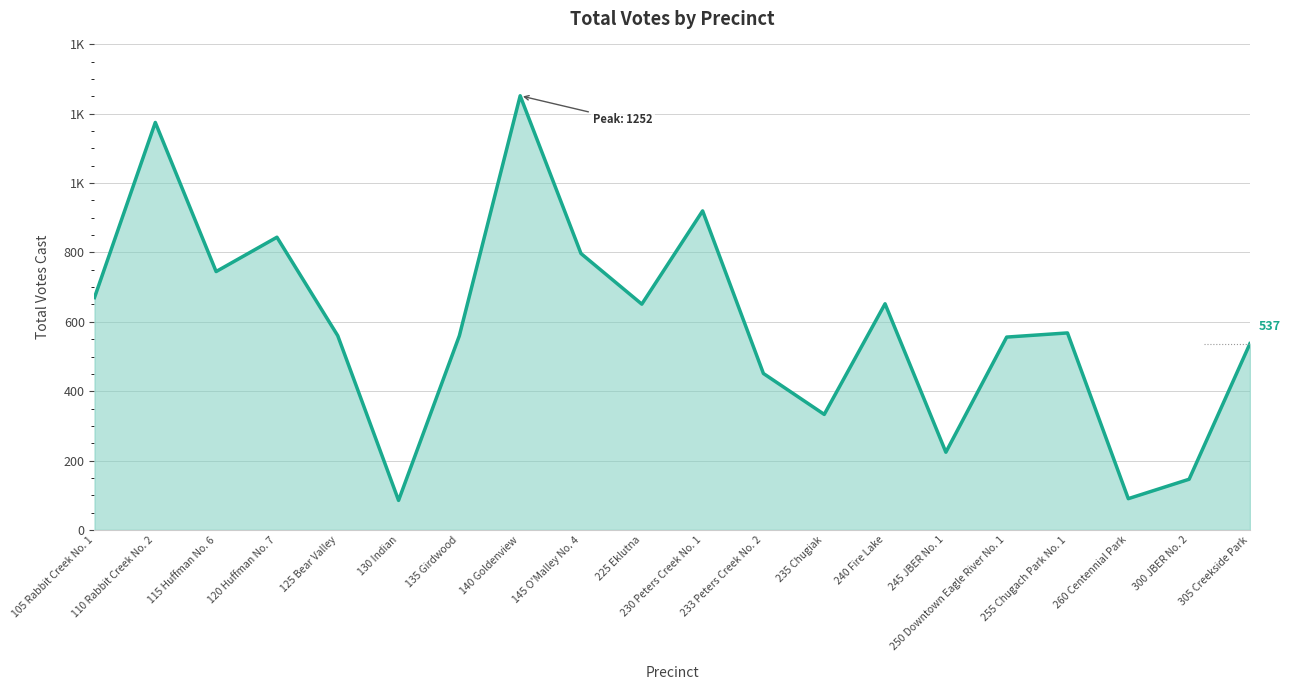

What is the sum of the values at 115 Huffman No. 6 and 255 Chugach Park No. 1?

1313